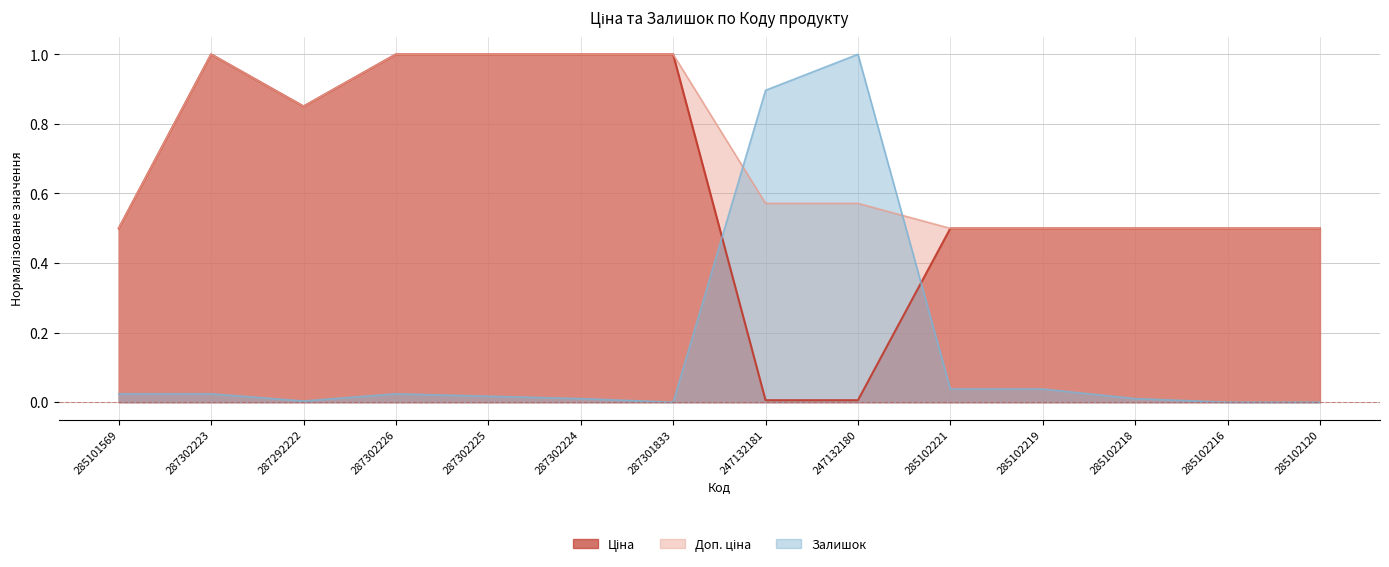

What is the spread (max minus min) of values at 285101569?

0.5